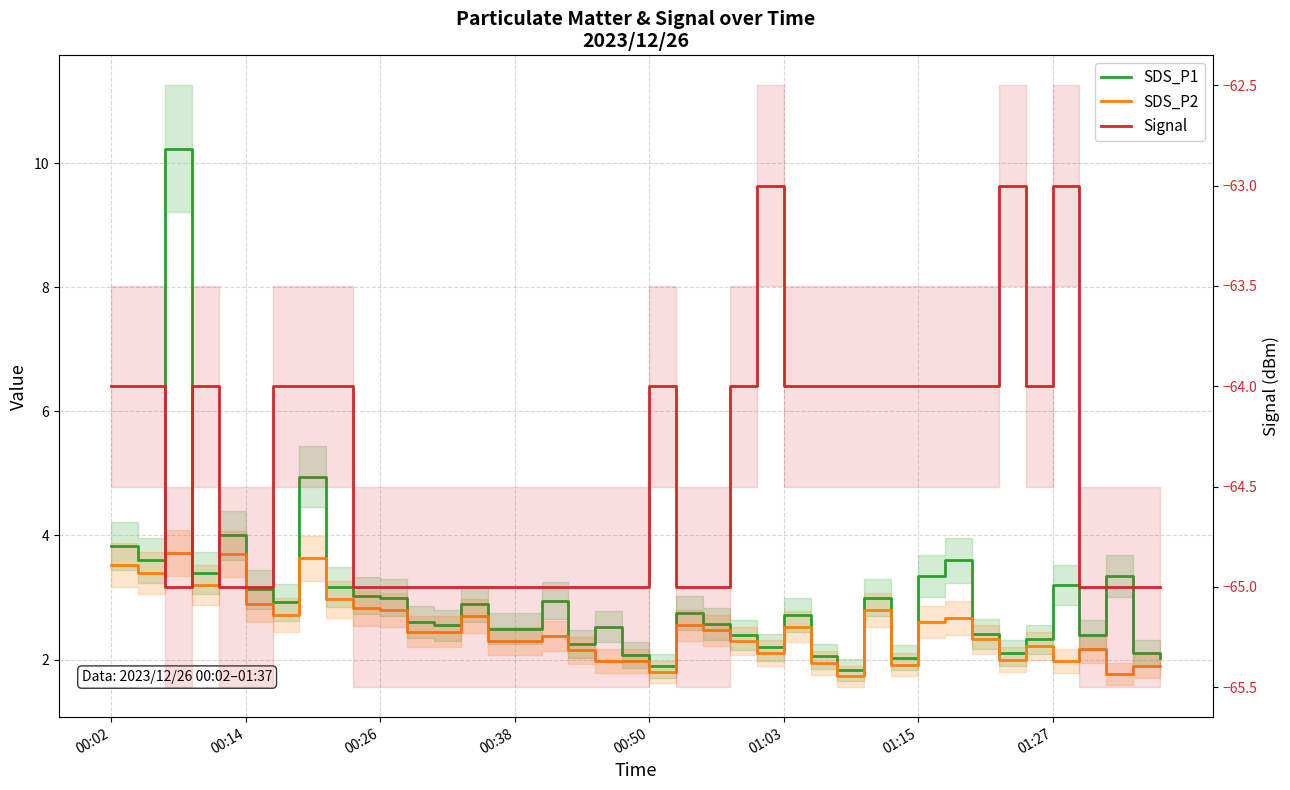

Which series changed the most between 22 and 27?

Signal